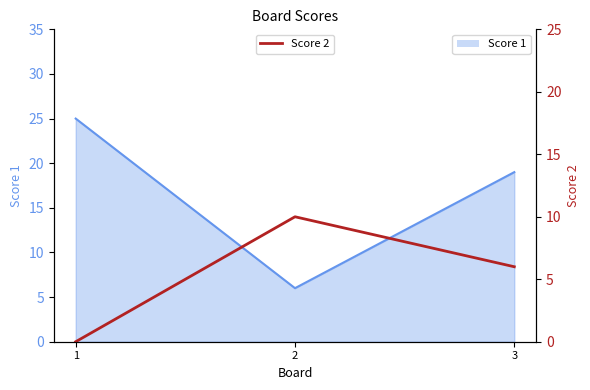

What is the value of the 3rd point from the left?

6